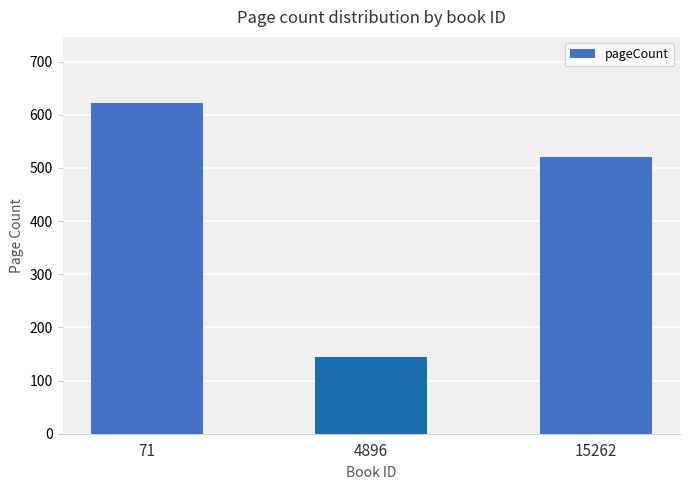

Reading right to left, transcribe all the data shown in this chart.

15262=520	4896=144	71=622